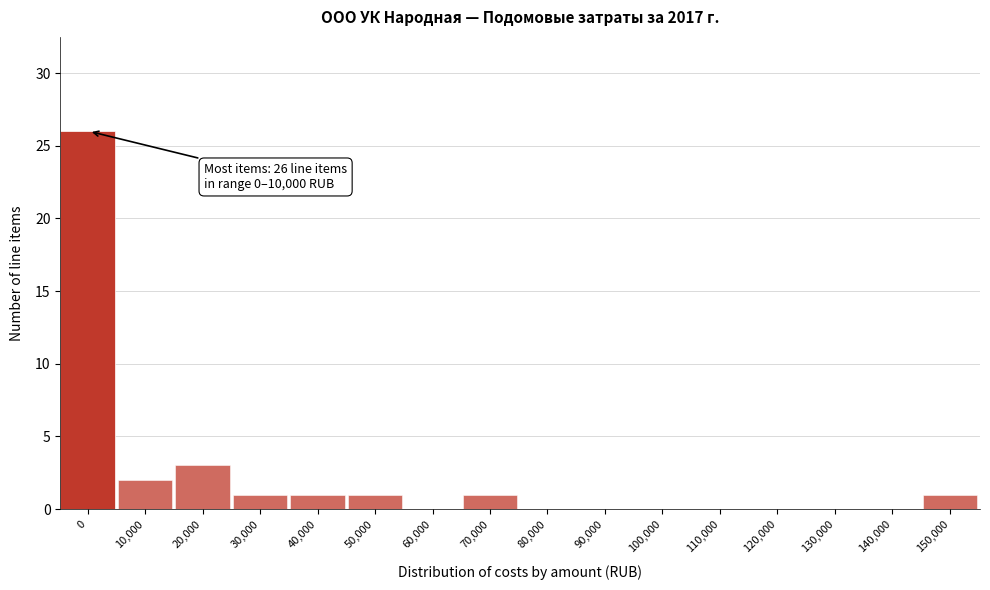

Reading right to left, what are all the values shown in this chart?

150,000=1	140,000=0	130,000=0	120,000=0	110,000=0	100,000=0	90,000=0	80,000=0	70,000=1	60,000=0	50,000=1	40,000=1	30,000=1	20,000=3	10,000=2	0=26